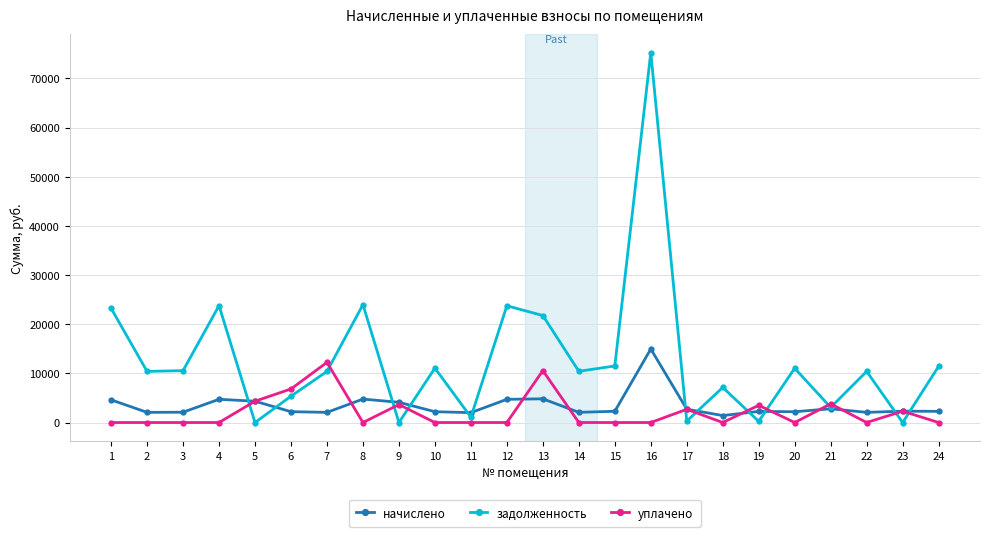

How many lines are shown in the chart?

3